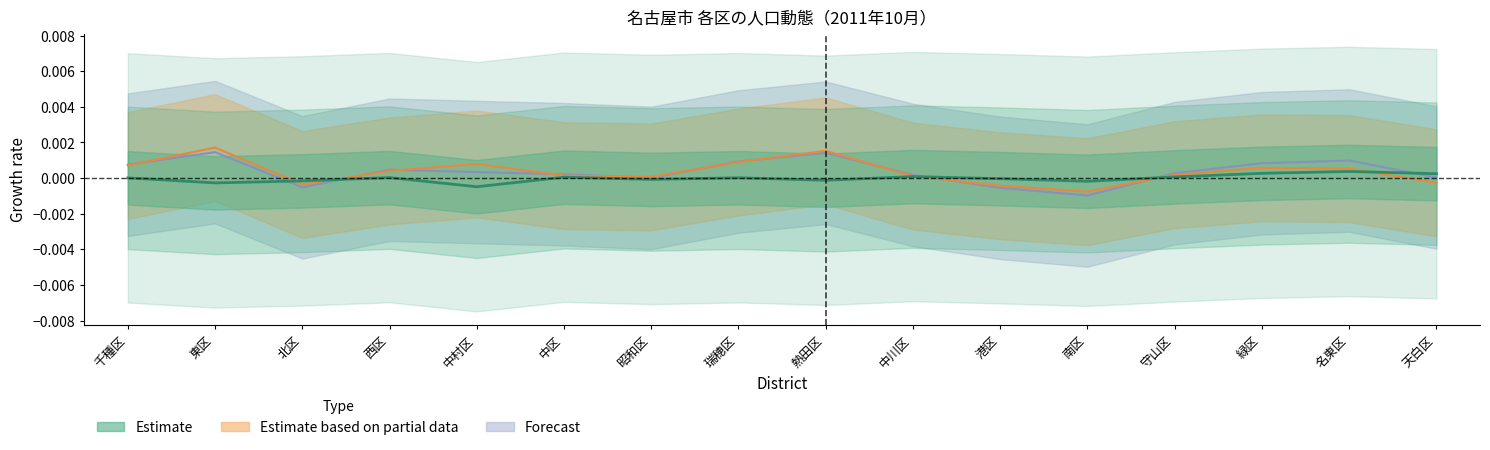

Rank the categories by value from highest to lowest.

名東区, 緑区, 天白区, 中川区, 守山区, 中区, 西区, 瑞穂区, 千種区, 港区, 昭和区, 熱田区, 北区, 南区, 東区, 中村区